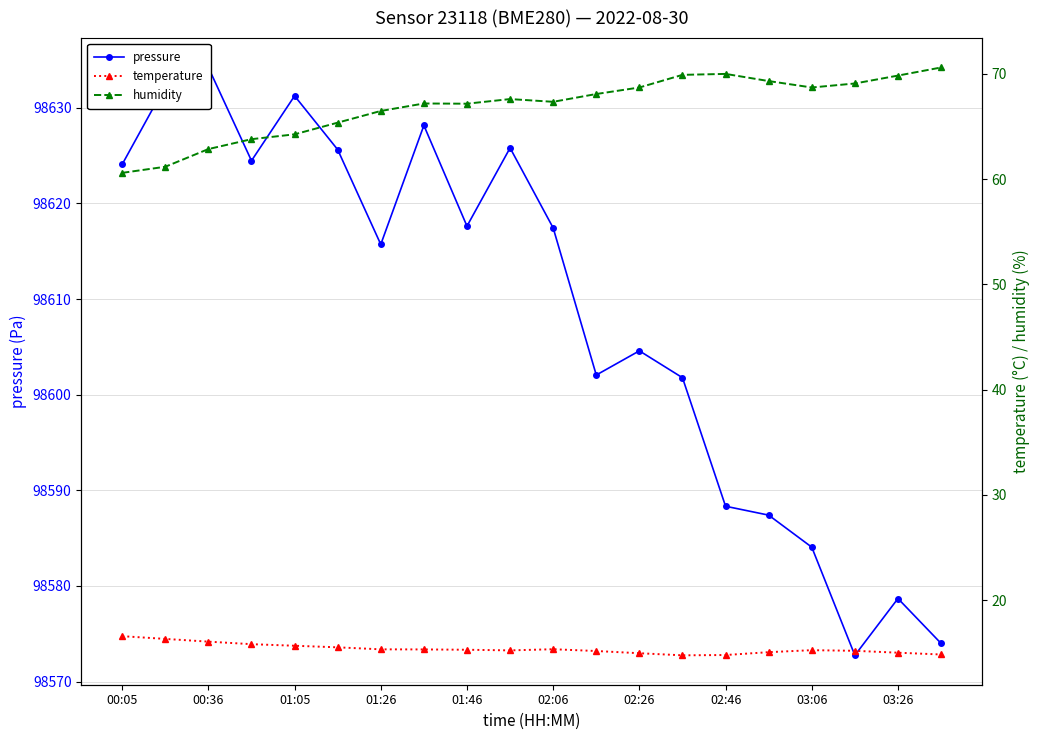

Reading left to right, what are all the values shown in this chart?

pressure: 98624.1	98632.3	98634.2	98624.5	98631.2	98625.6	98615.7	98628.2	98617.6	98625.8	98617.4	98602.1	98604.6	98601.8	98588.3	98587.4	98584.1	98572.8	98578.7	98574.0
temperature: 16.6	16.3	16.1	15.8	15.7	15.5	15.3	15.3	15.3	15.2	15.3	15.2	15.0	14.8	14.8	15.1	15.3	15.2	15.0	14.8
humidity: 60.6	61.2	62.9	63.8	64.3	65.4	66.5	67.2	67.2	67.6	67.3	68.1	68.7	69.9	70.0	69.3	68.7	69.1	69.8	70.6